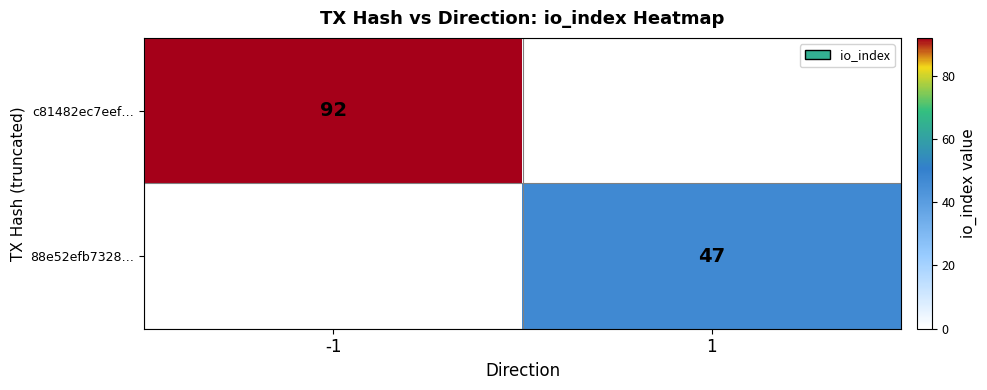

What is the smallest value displayed?

47.0